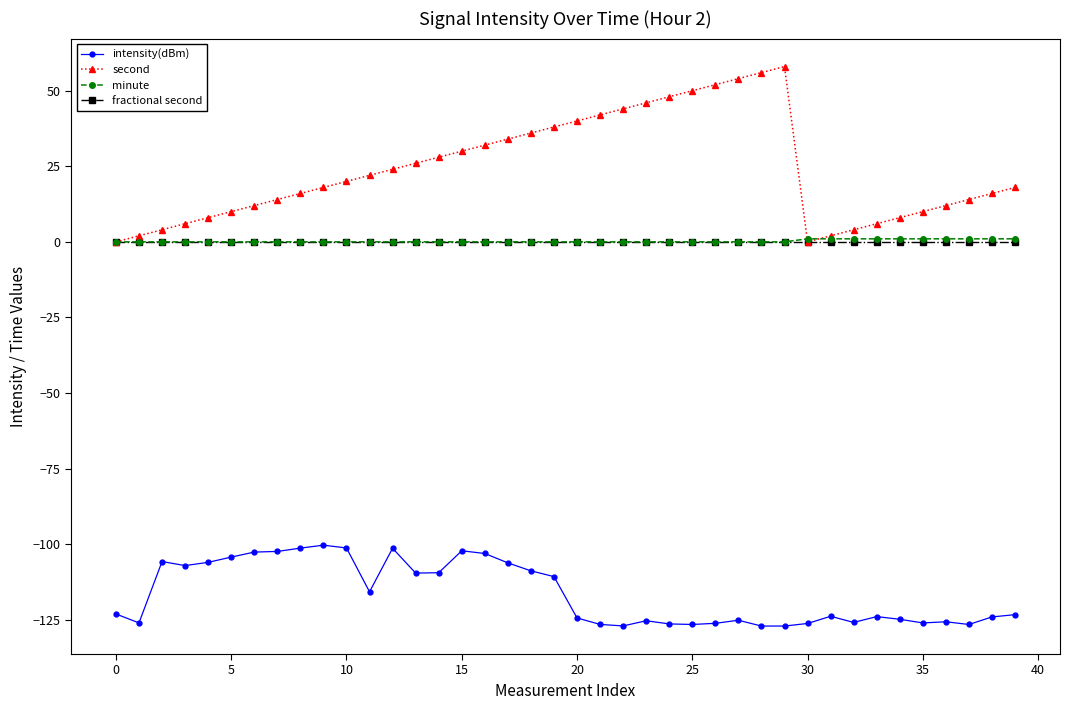

What is the minimum value shown in the chart?

-127.1